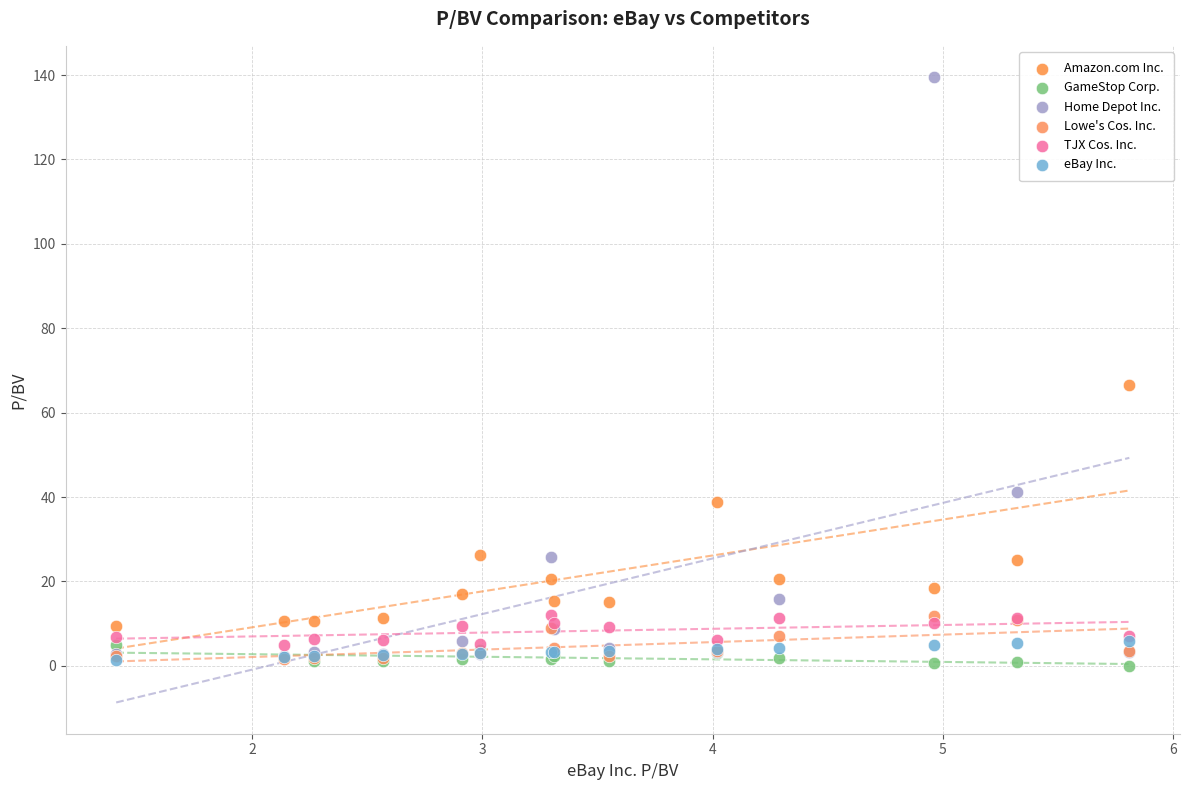

In the Amazon.com Inc. series, what Y value is closest to 37?

38.9